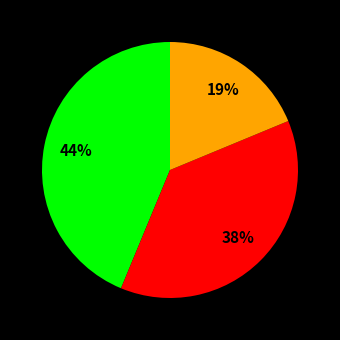

To the nearest percent, what is the difference between the largest and smallest slice percentages?

25%